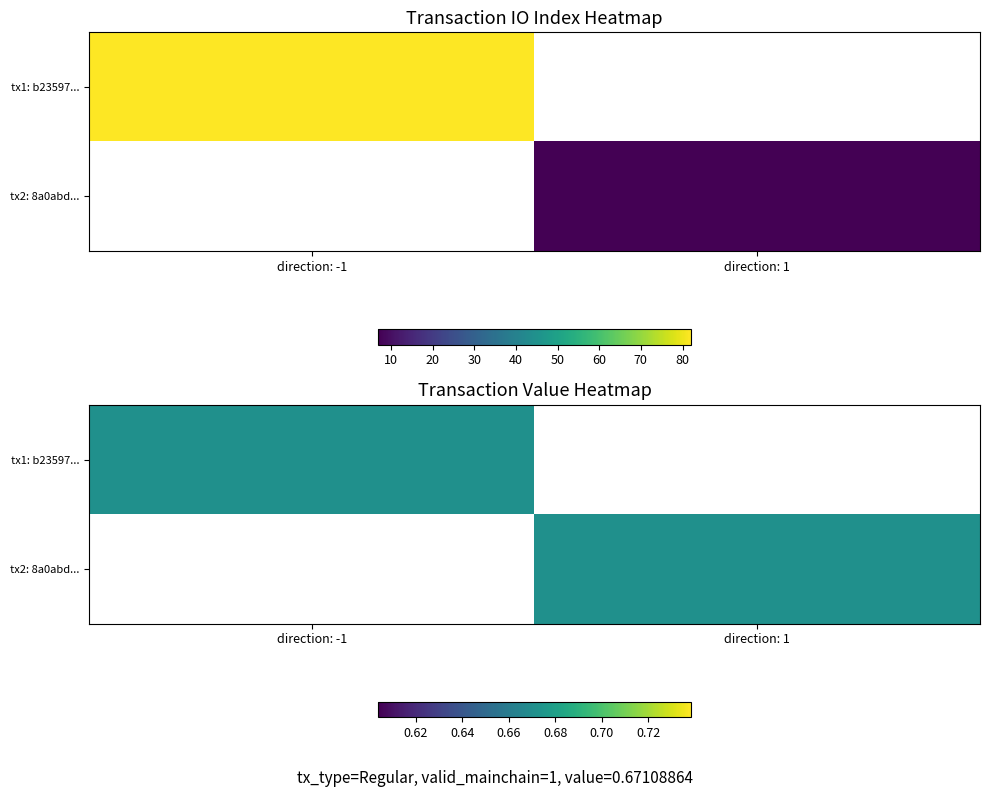

What is the difference between the b23597bfd11bed609e824c65966b084dcfa7708 values at io_index and direction?

83